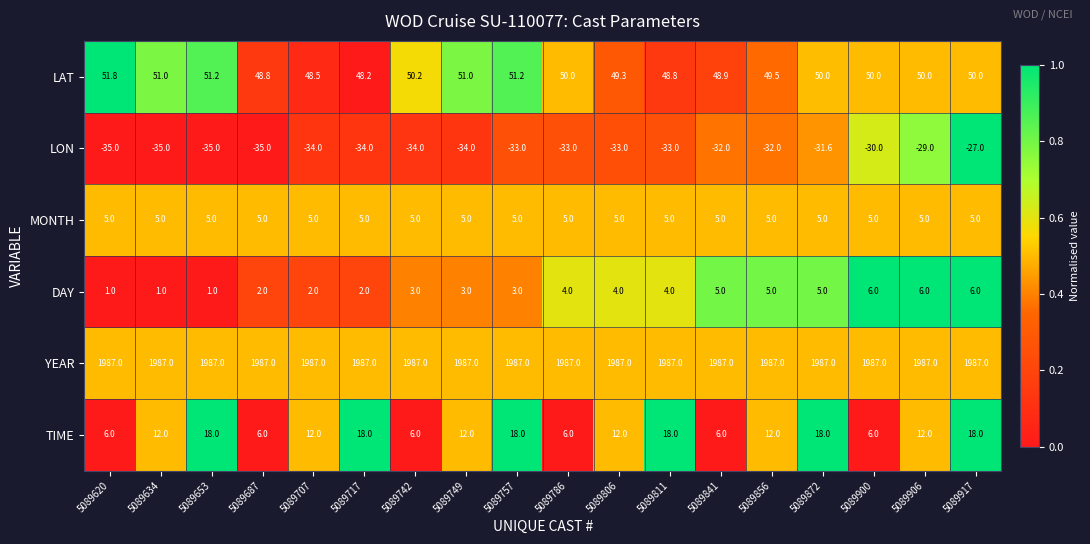

Count the number of categories in the chart.

18